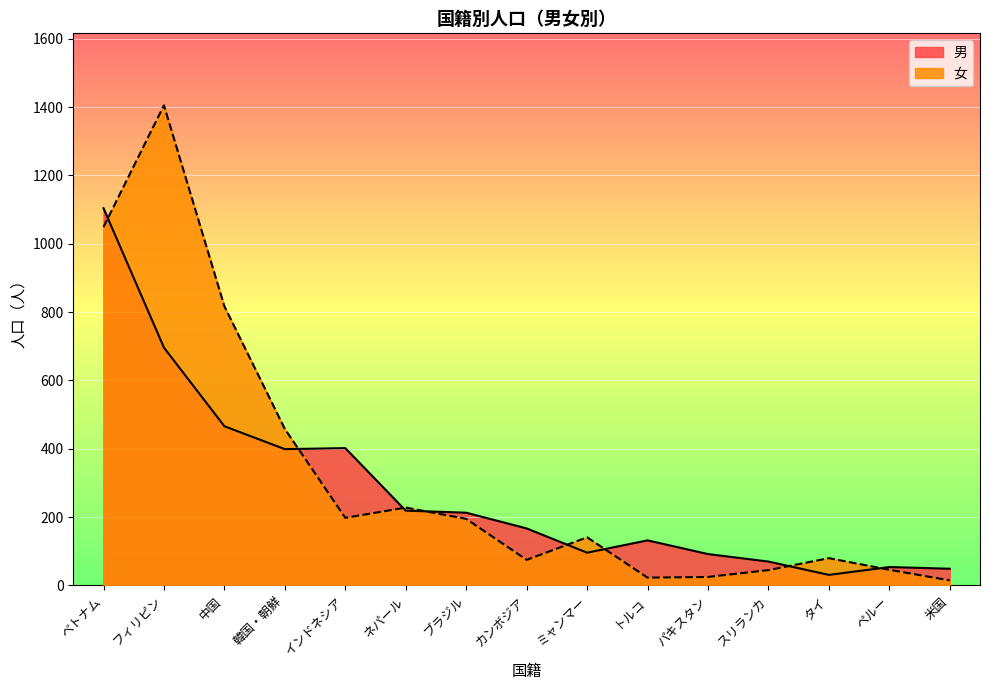

What is the sum of the 男 values at 中国 and ネパール?

685